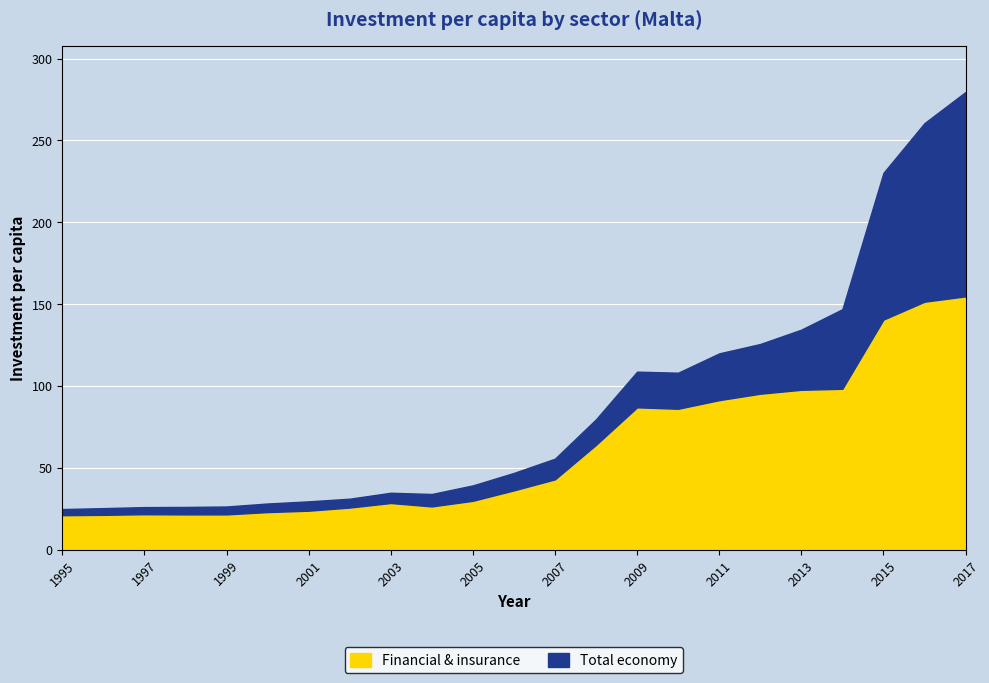

Read the Financial & insurance value at 2013.

97.6